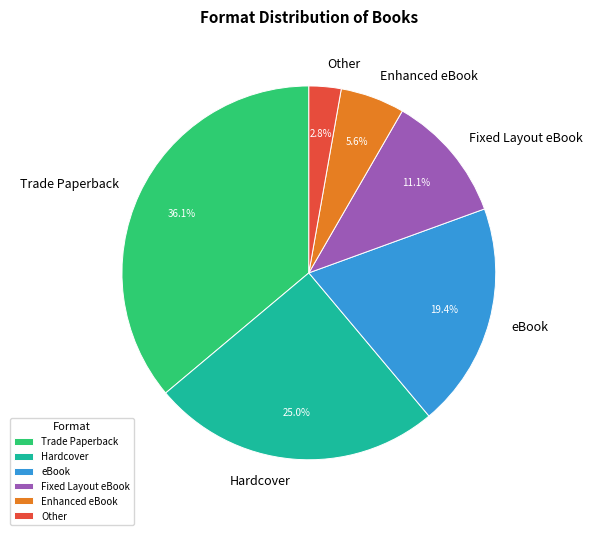

How many slices are in this pie chart?

6